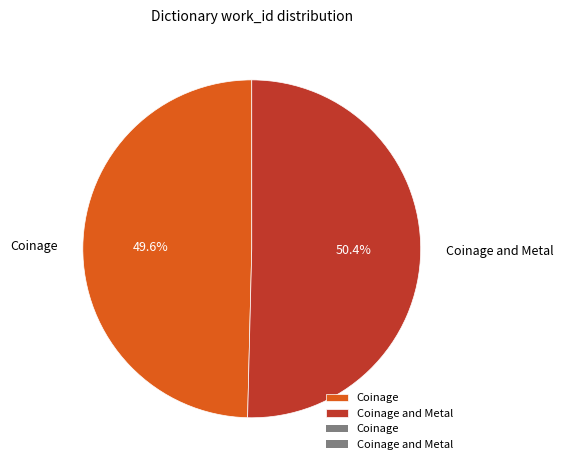

To the nearest percent, what is the average slice percentage?

50%